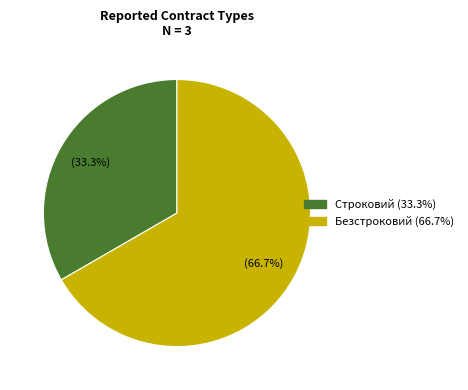

True or false: Строковий accounts for 40% of the total.

False